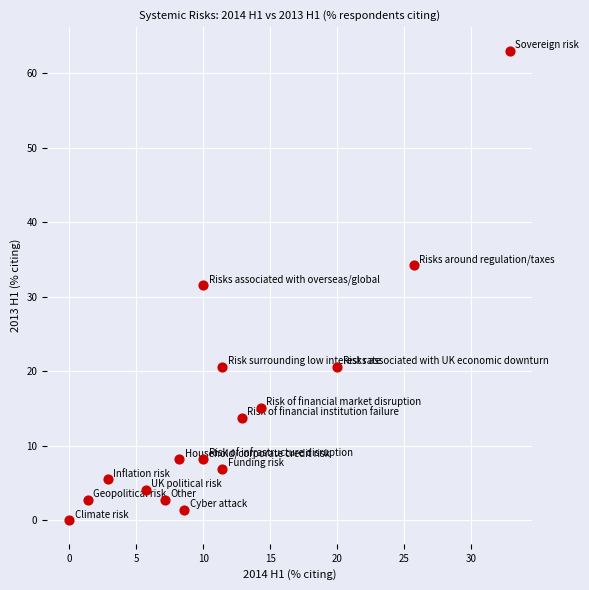

What is the range of Y values (max minus min)?

63.0